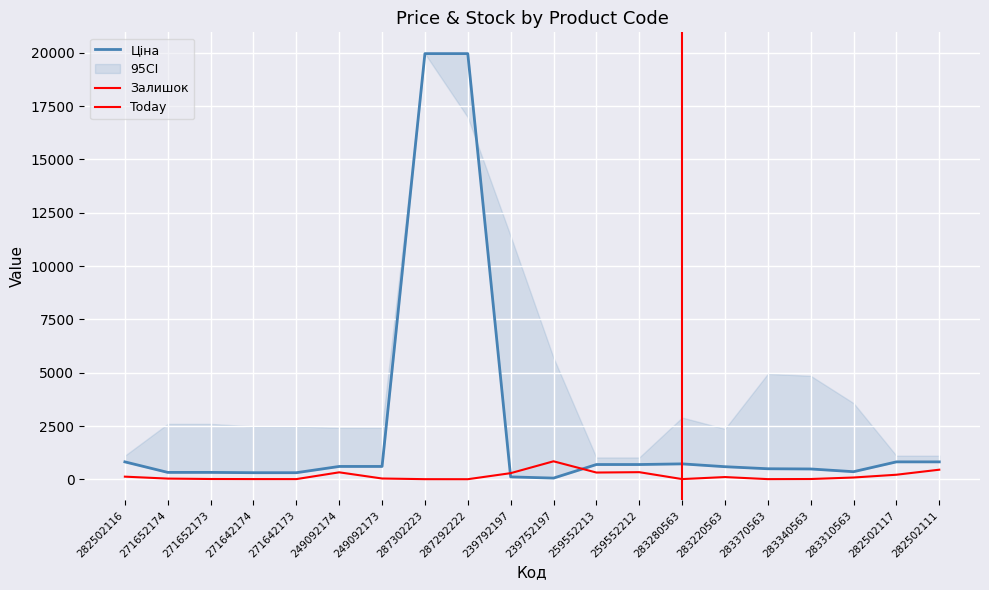

True or false: Ціна has a value of 495.0 at 283370563.

True